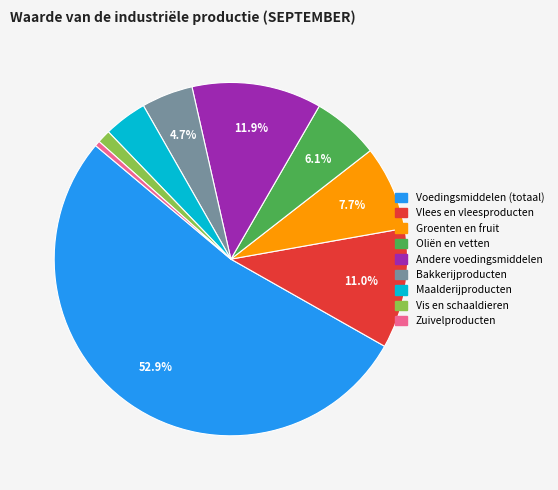

How many segments does this pie chart have?

9